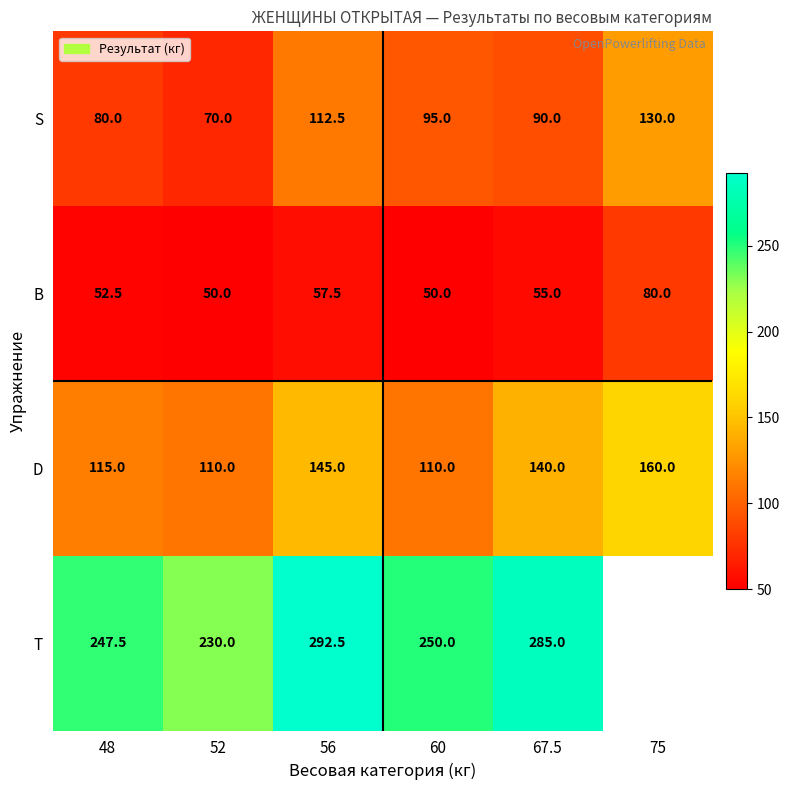

What is the minimum value shown in the chart?

50.0